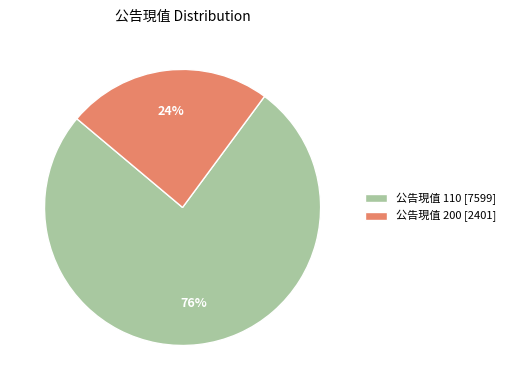

Count the number of slices in the pie.

2